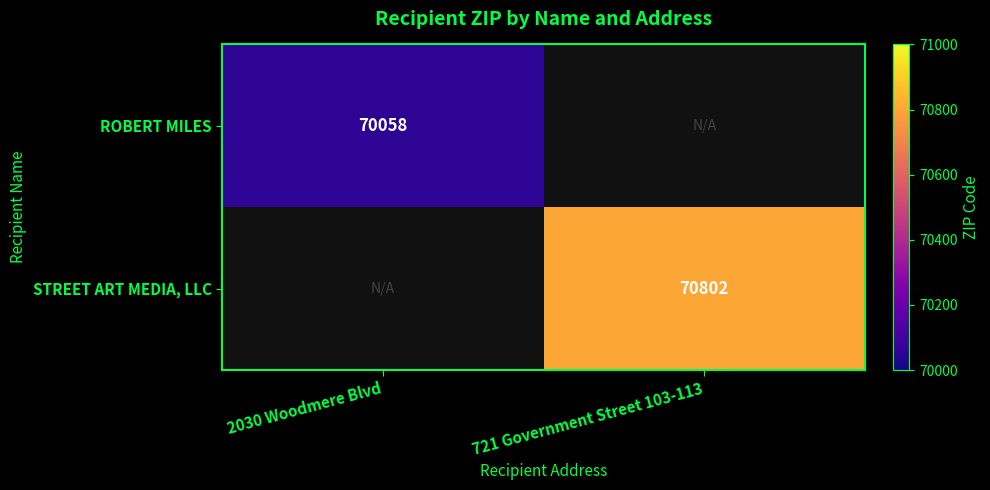

The STREET ART MEDIA, LLC series shows 97547 at 721 Government Street 103-113. True or false?

False